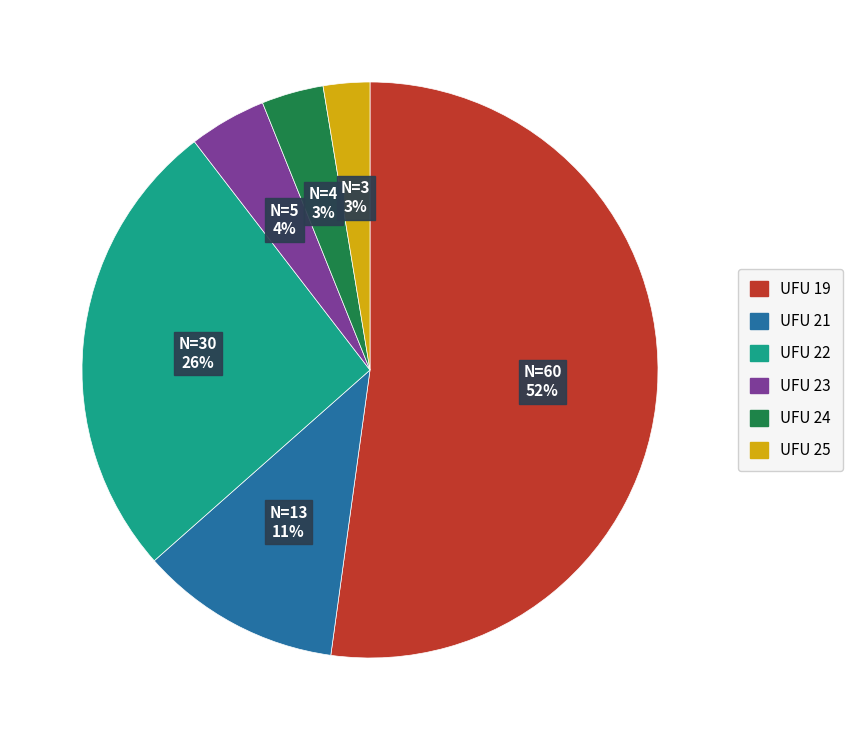

To the nearest percent, what is the average slice percentage?

17%